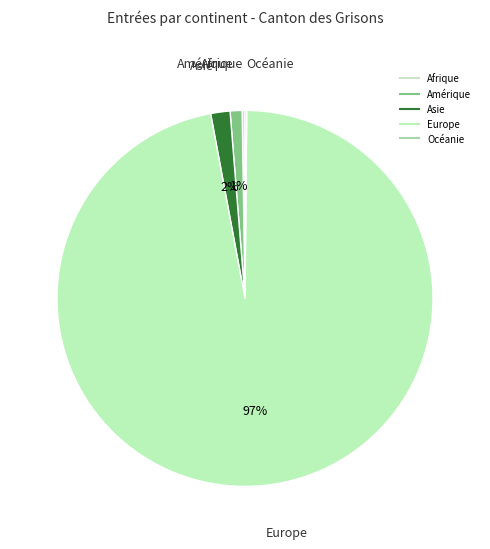

Does Asie represent more than half of the total?

No